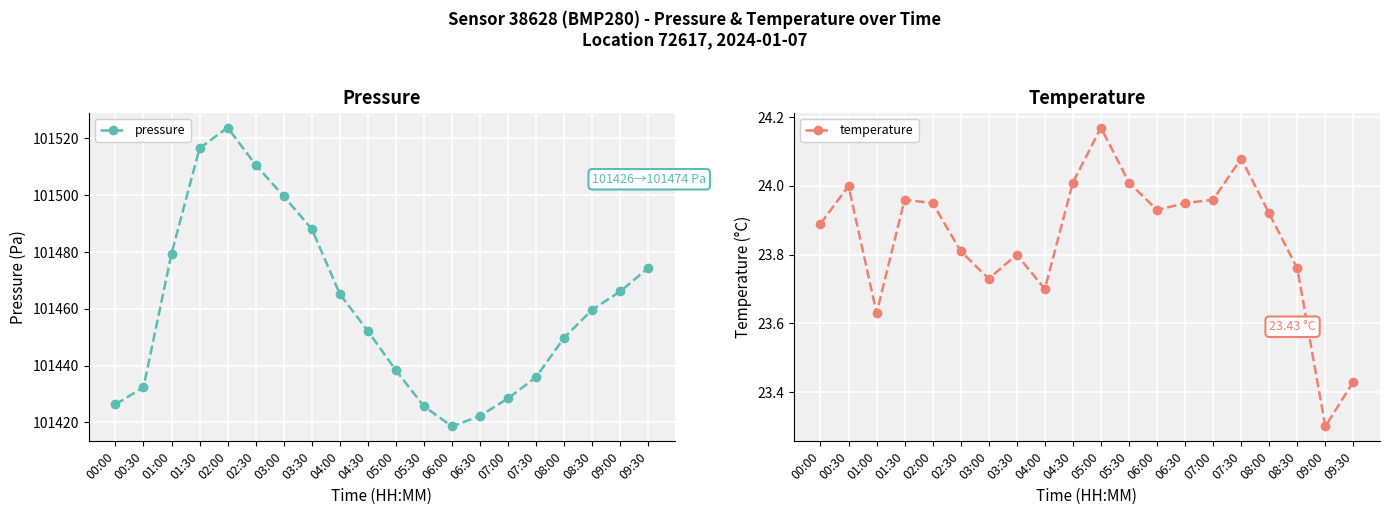

Rank the series at 01:00 from lowest to highest value.

temperature, pressure